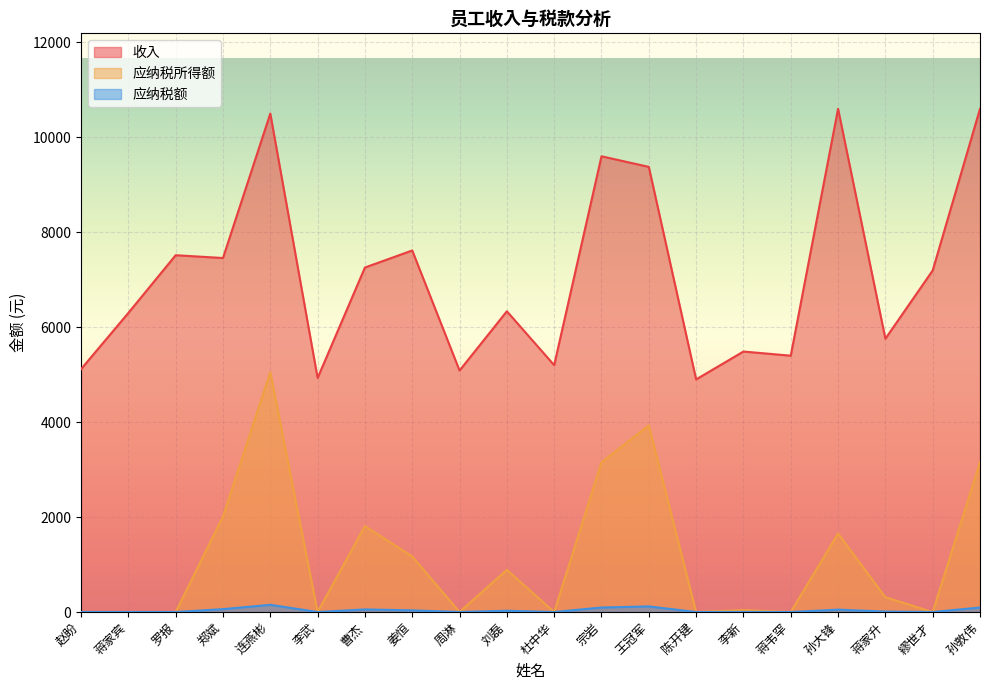

How many lines are shown in the chart?

3